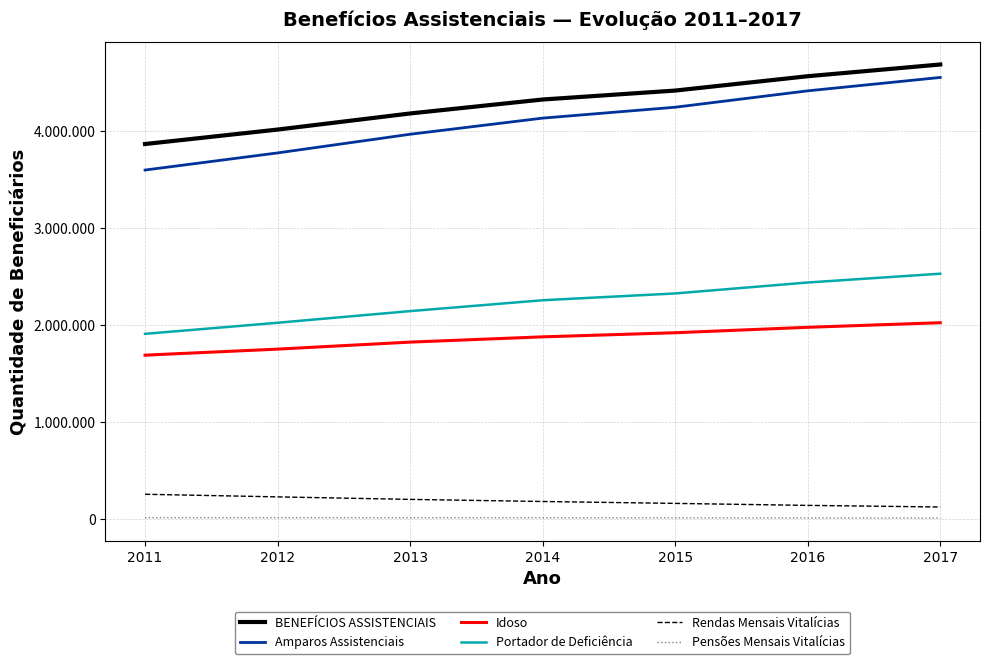

What is the difference between the maximum and second lowest values in the Rendas Mensais Vitalícias series?

114607